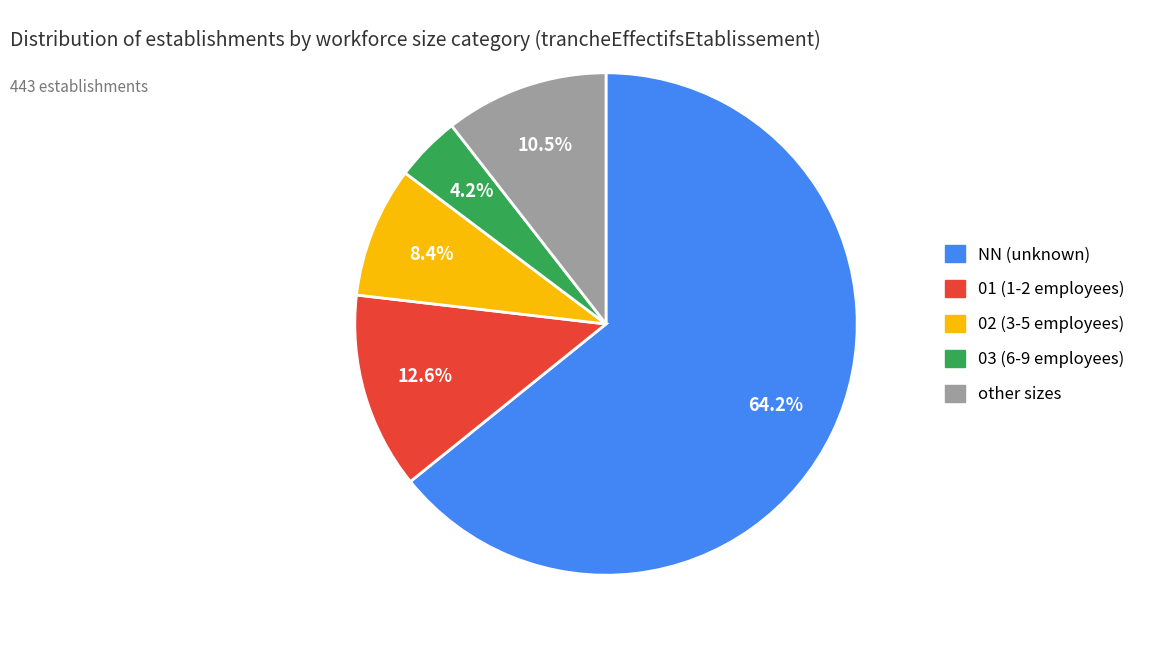

Rank the categories by value from highest to lowest.

NN, 01, other, 02, 03